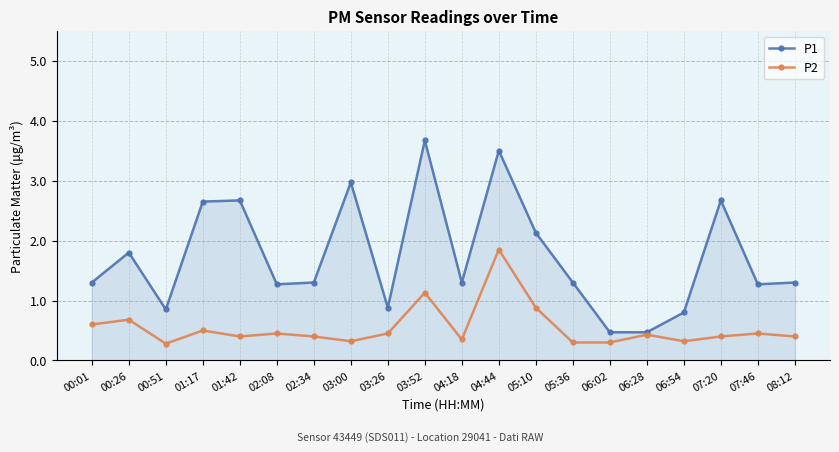

What is the label of the 13th point from the left?

05:10